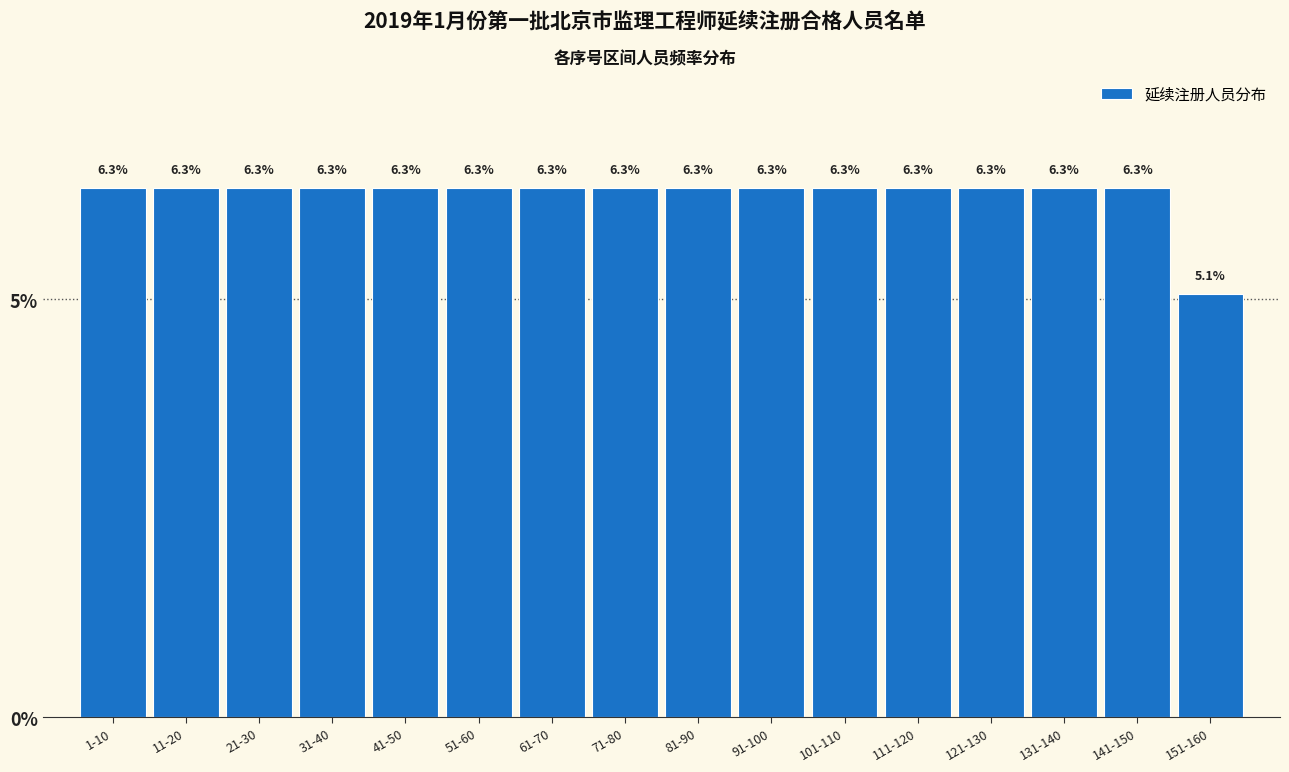

Reading right to left, what are all the values shown in this chart?

5.1	6.3	6.3	6.3	6.3	6.3	6.3	6.3	6.3	6.3	6.3	6.3	6.3	6.3	6.3	6.3